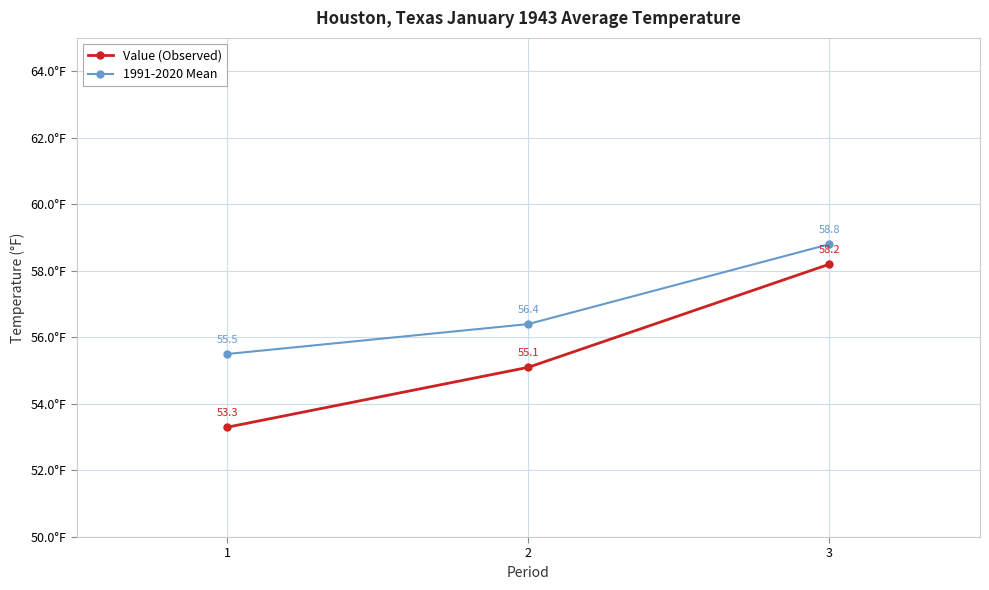

Rank the series by their average value, from highest to lowest.

1991-2020 Mean, Value (Observed)